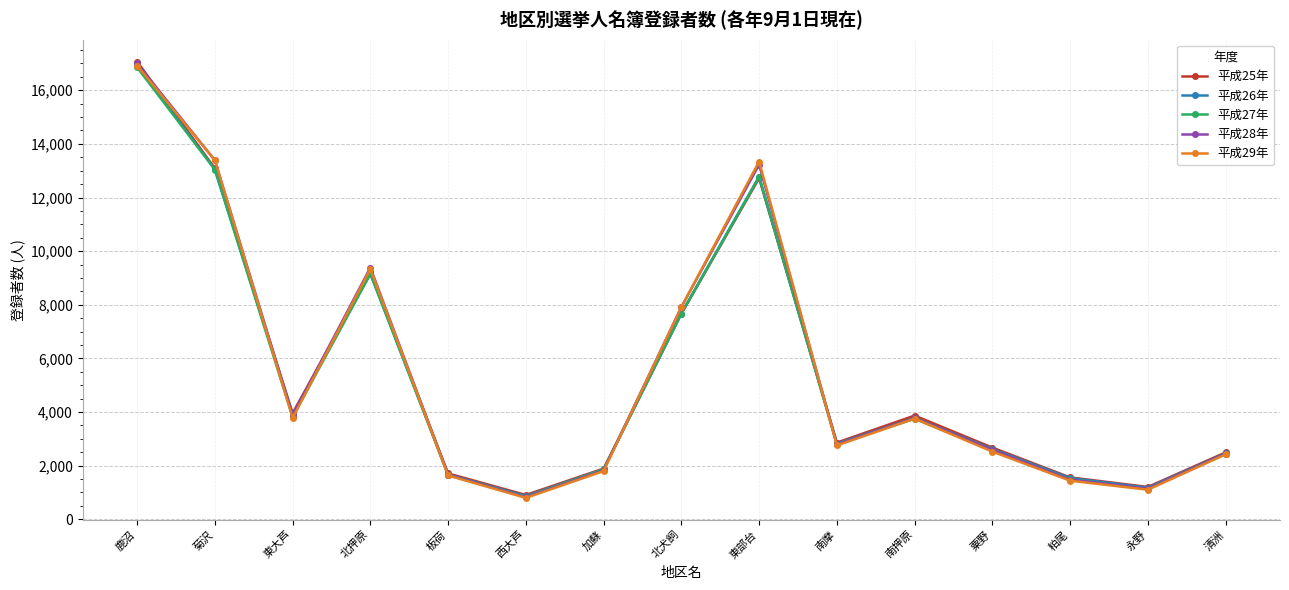

What is the label of the 10th point from the right?

西大芦